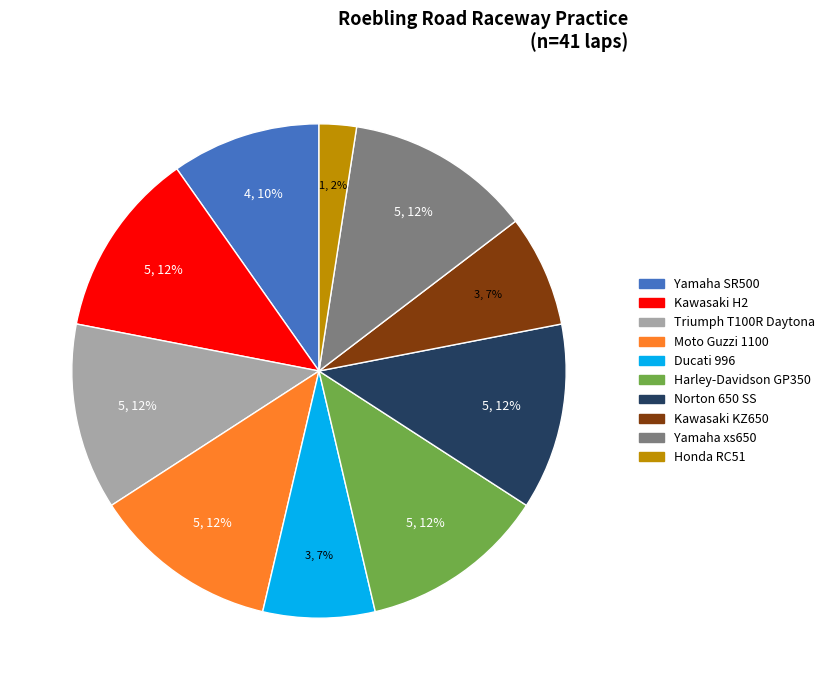

Is there any slice that represents more than half of the pie?

No